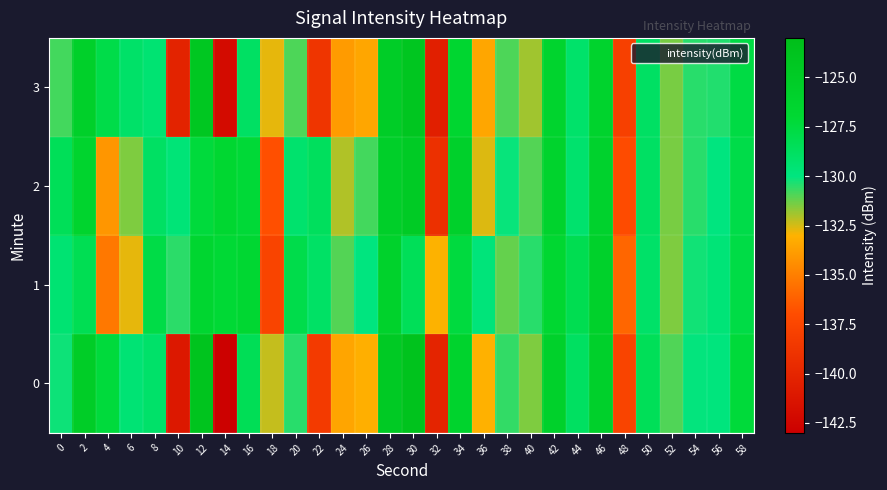

How many distinct data groups are displayed?

4